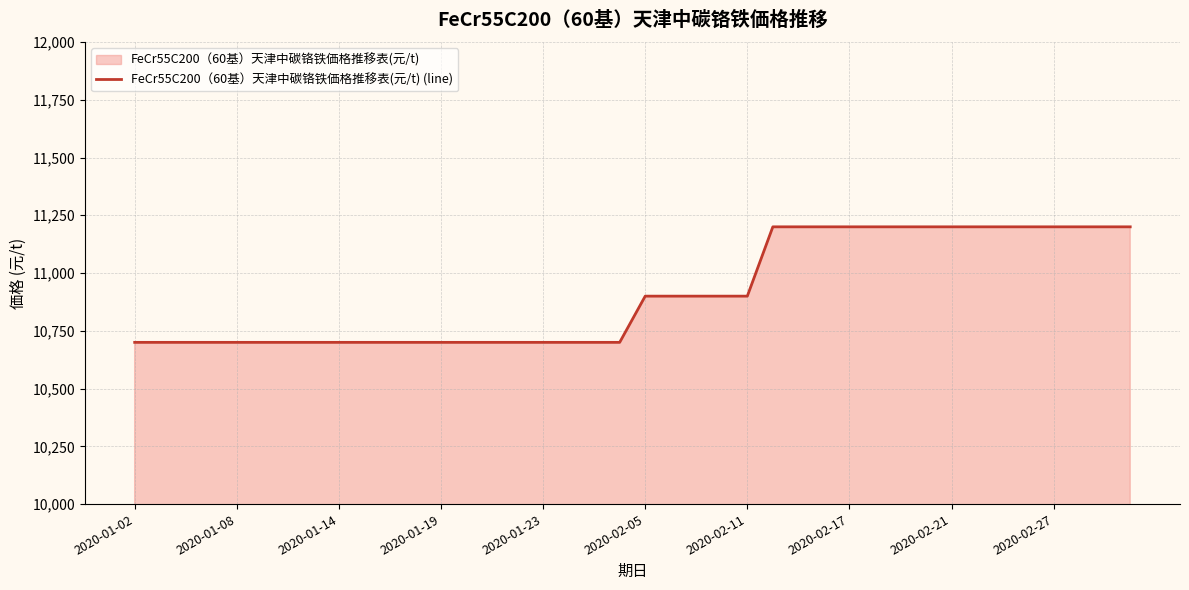

Between 2020-02-21 and 2020-02-05, which is larger?

2020-02-21